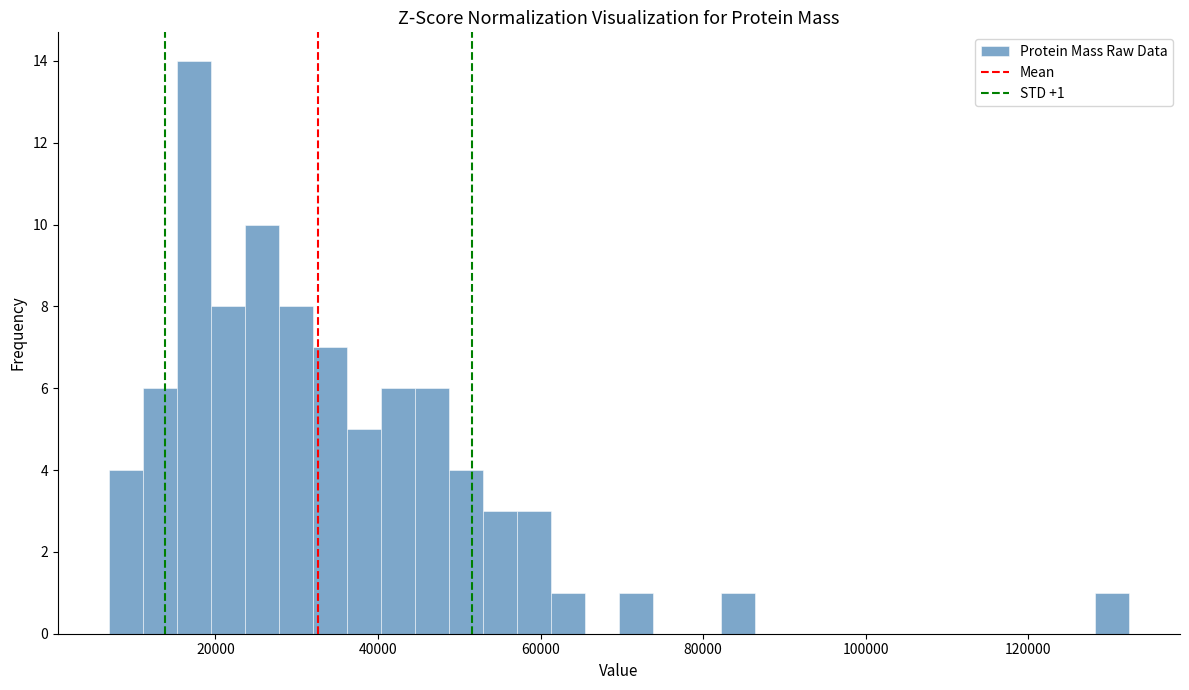

Around what value on the x-axis is the tallest bar? Give the approximate position of its centre, as read against the axis.

18000